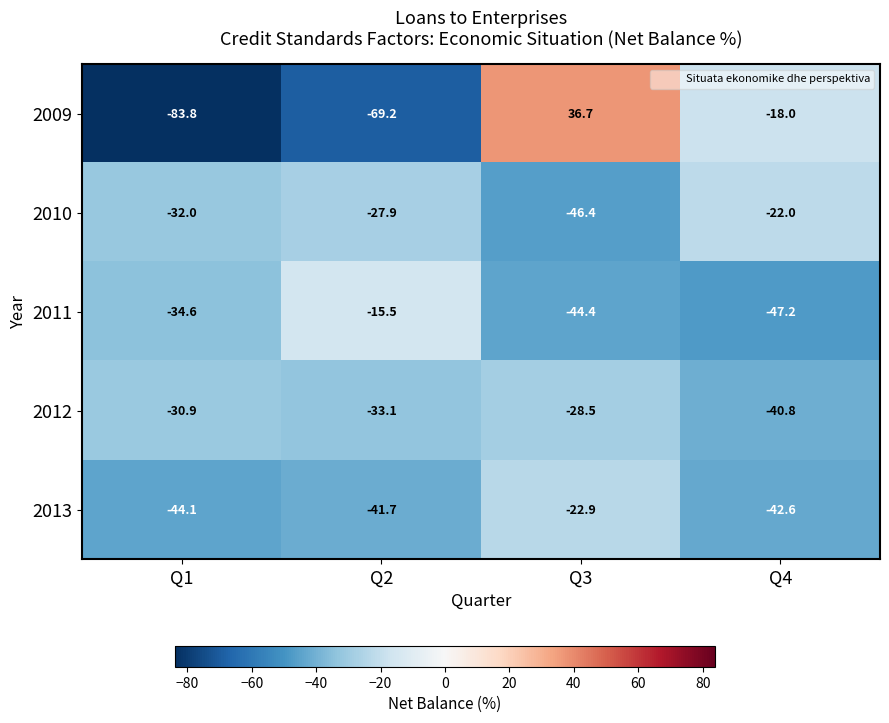

Reading left to right, extract all data points from this chart.

2009: Q1=-83.8	Q2=-69.2	Q3=36.7	Q4=-18.0
2010: Q1=-32.0	Q2=-27.9	Q3=-46.4	Q4=-22.0
2011: Q1=-34.6	Q2=-15.5	Q3=-44.4	Q4=-47.2
2012: Q1=-30.9	Q2=-33.1	Q3=-28.5	Q4=-40.8
2013: Q1=-44.1	Q2=-41.7	Q3=-22.9	Q4=-42.6